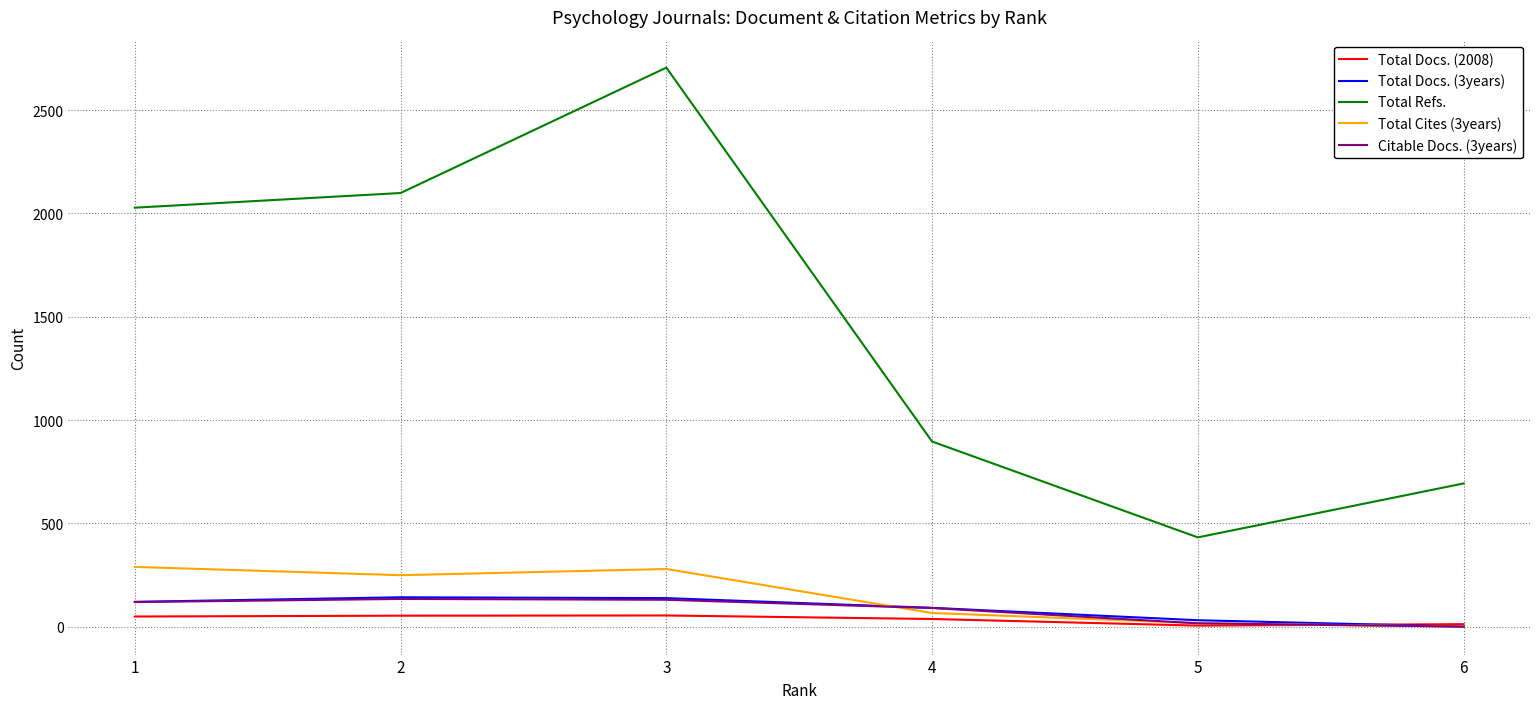

The value of Total Cites (3years) at 3 is 477. True or false?

False